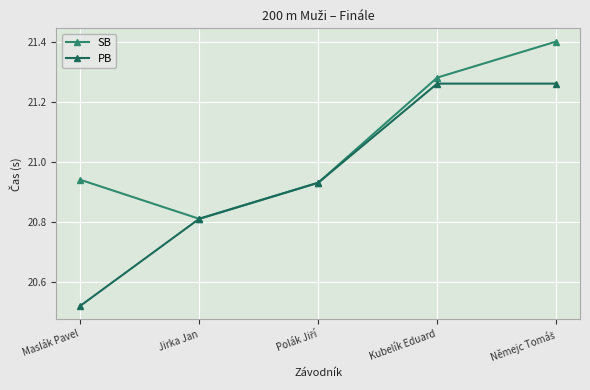

What is the total value across all series at Jirka Jan?

41.6